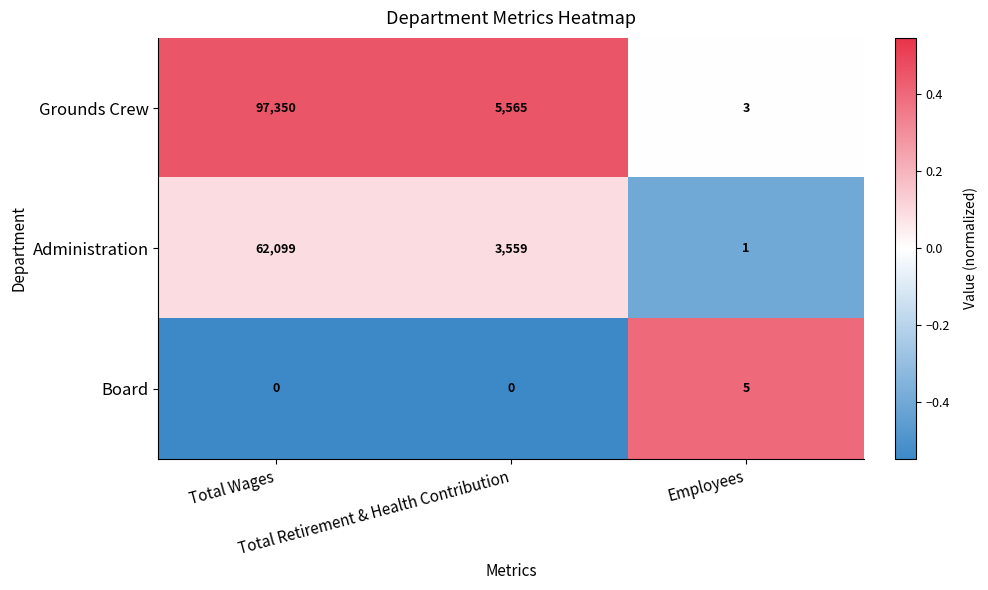

Which series has the widest spread of values?

Grounds Crew